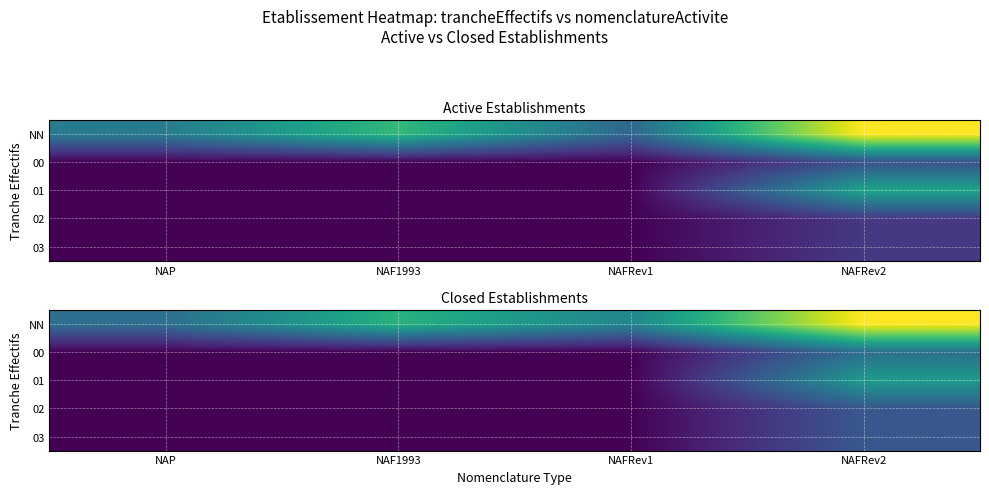

At which label does 00 reach its peak?

NAFRev2